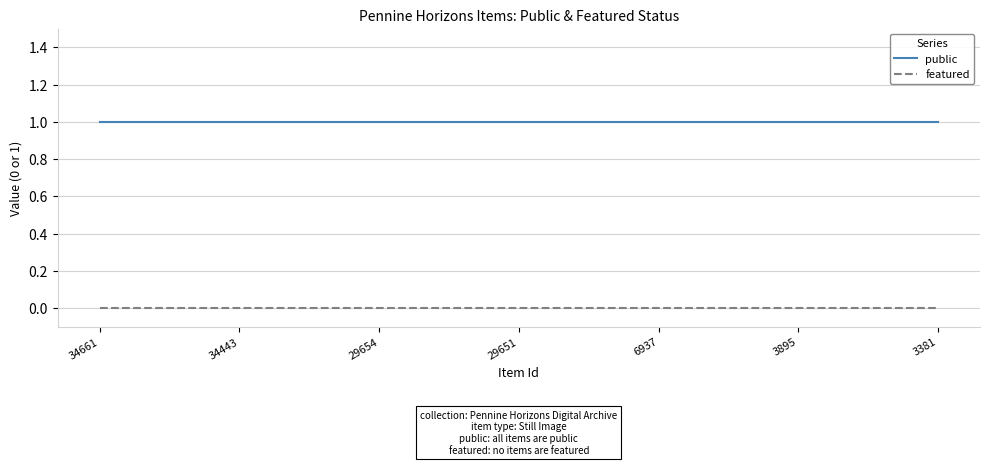

Reading right to left, list all the values displayed in this chart.

public: 3381=1	3895=1	6937=1	29651=1	29654=1	34443=1	34661=1
featured: 3381=0	3895=0	6937=0	29651=0	29654=0	34443=0	34661=0